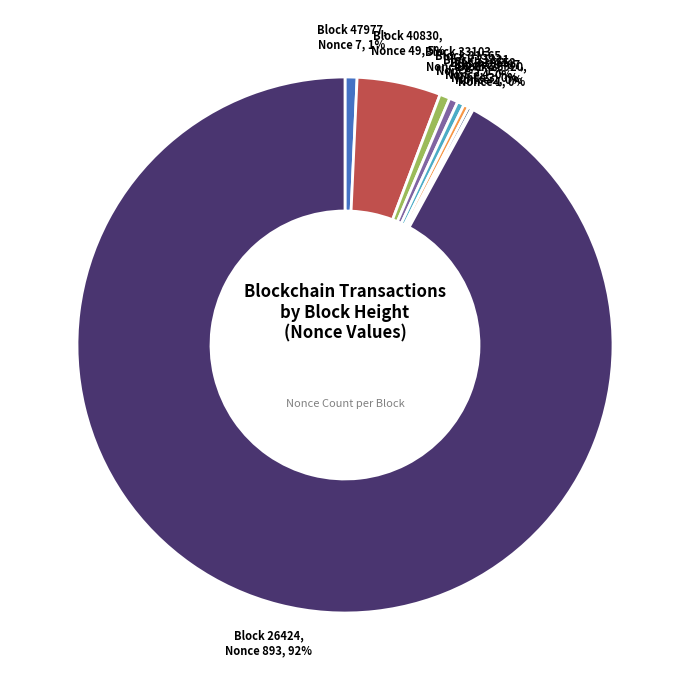

Which category has the biggest portion of the pie?

26424